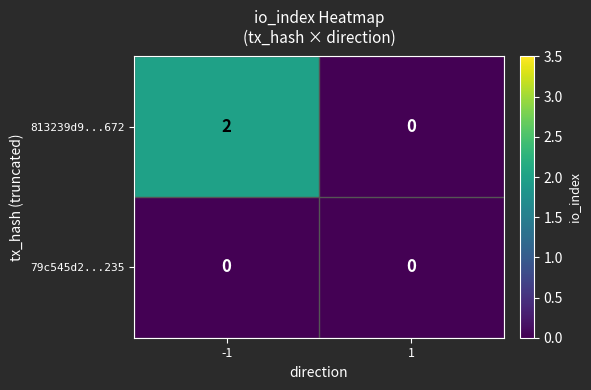

Which series has the largest total across all categories?

813239d9...672